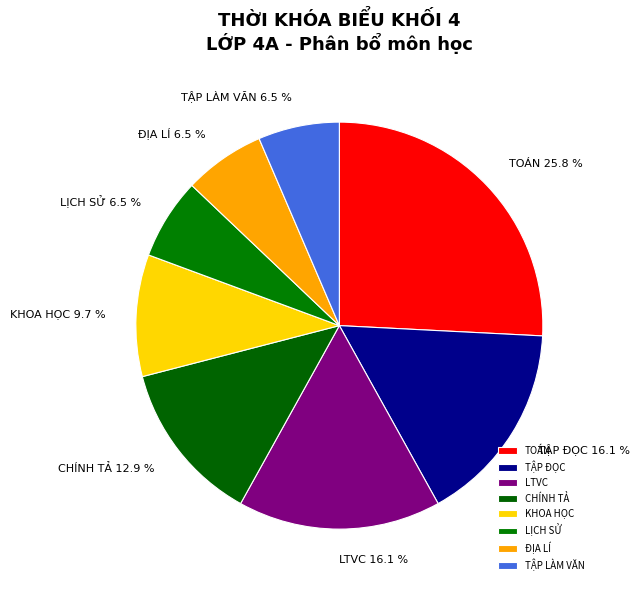

What is the ratio of the value at TOÁN to the value at ĐỊA LÍ?

4.0